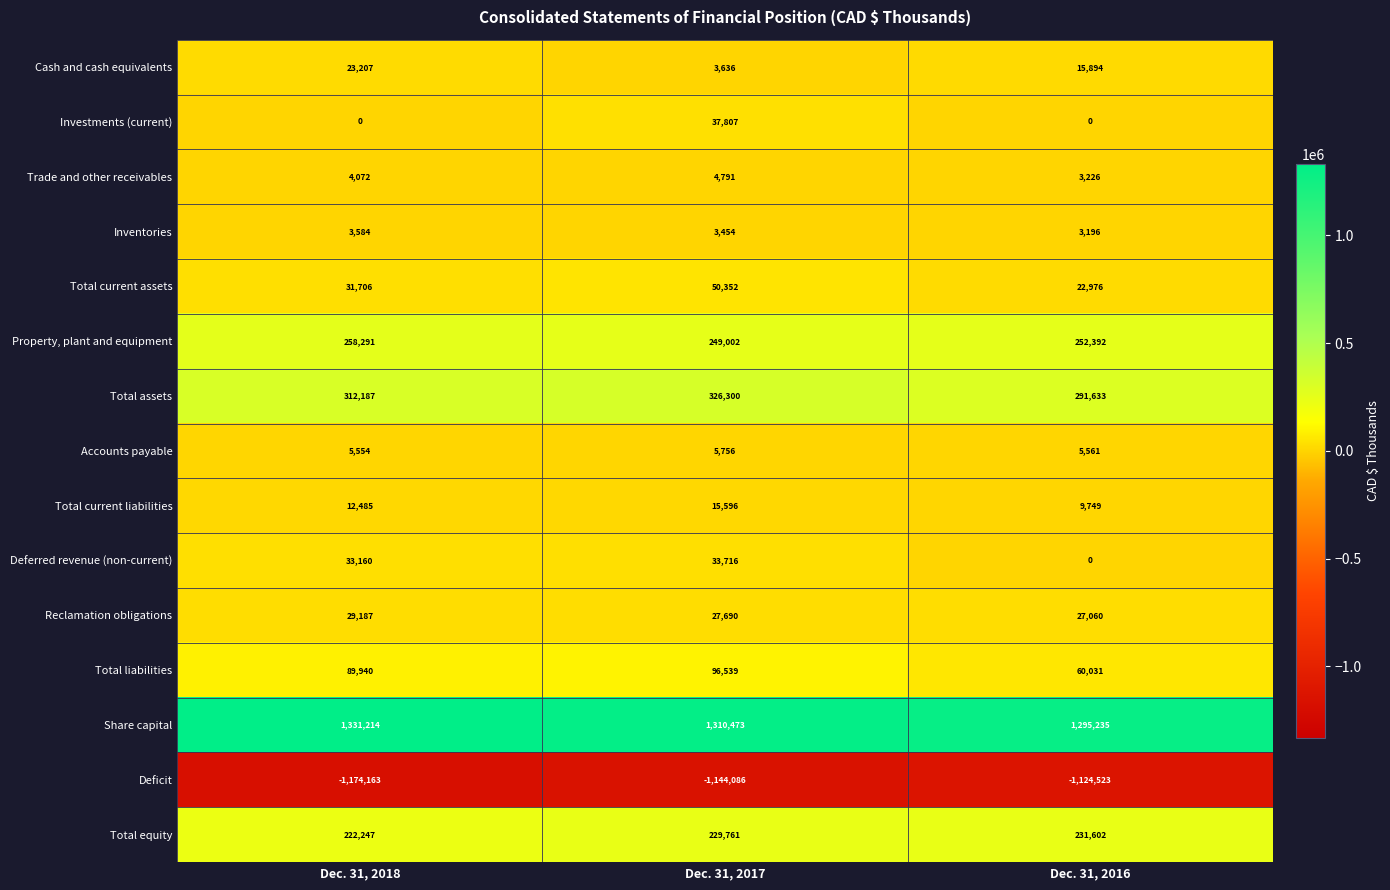

Which series has the largest total across all categories?

Share capital